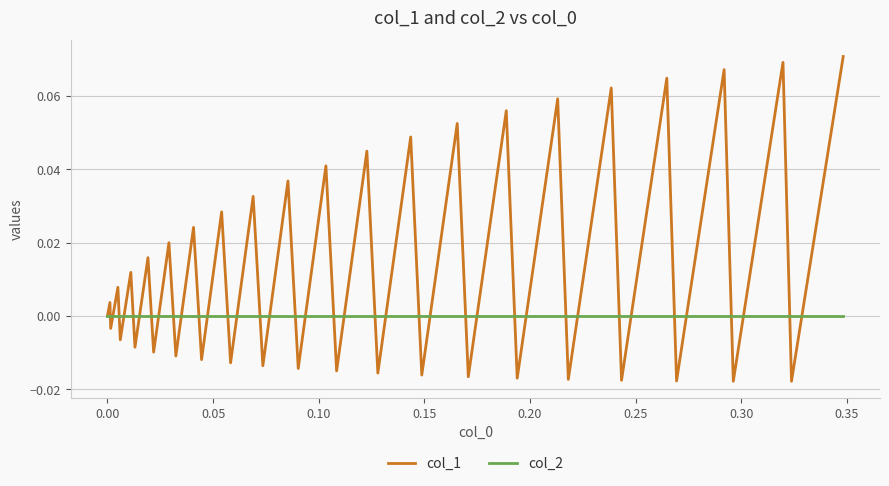

Rank the series by their average value, from highest to lowest.

col_1, col_2